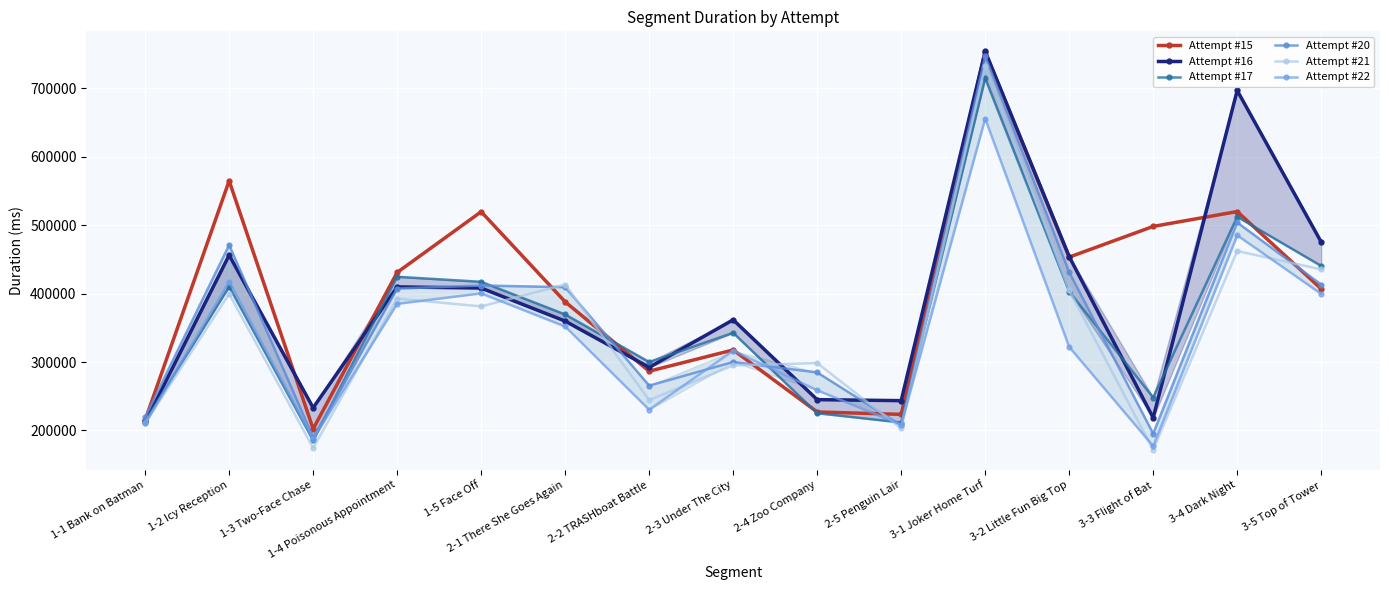

Between 1-5 Face Off and 3-2 Little Fun Big Top, which is larger?

1-5 Face Off